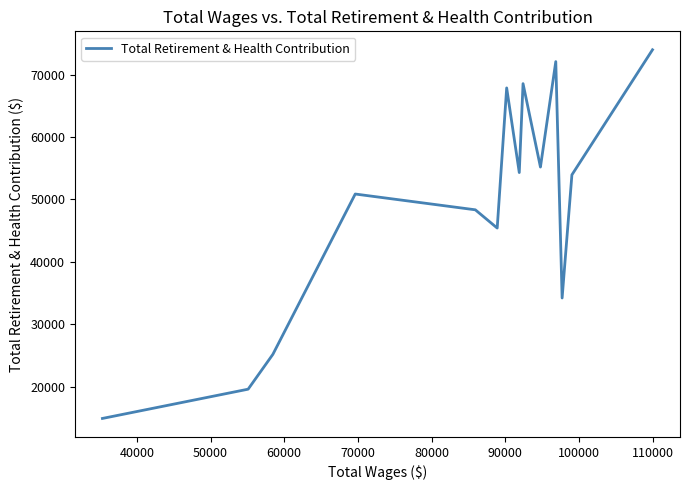

What is the maximum value shown in the chart?

73997